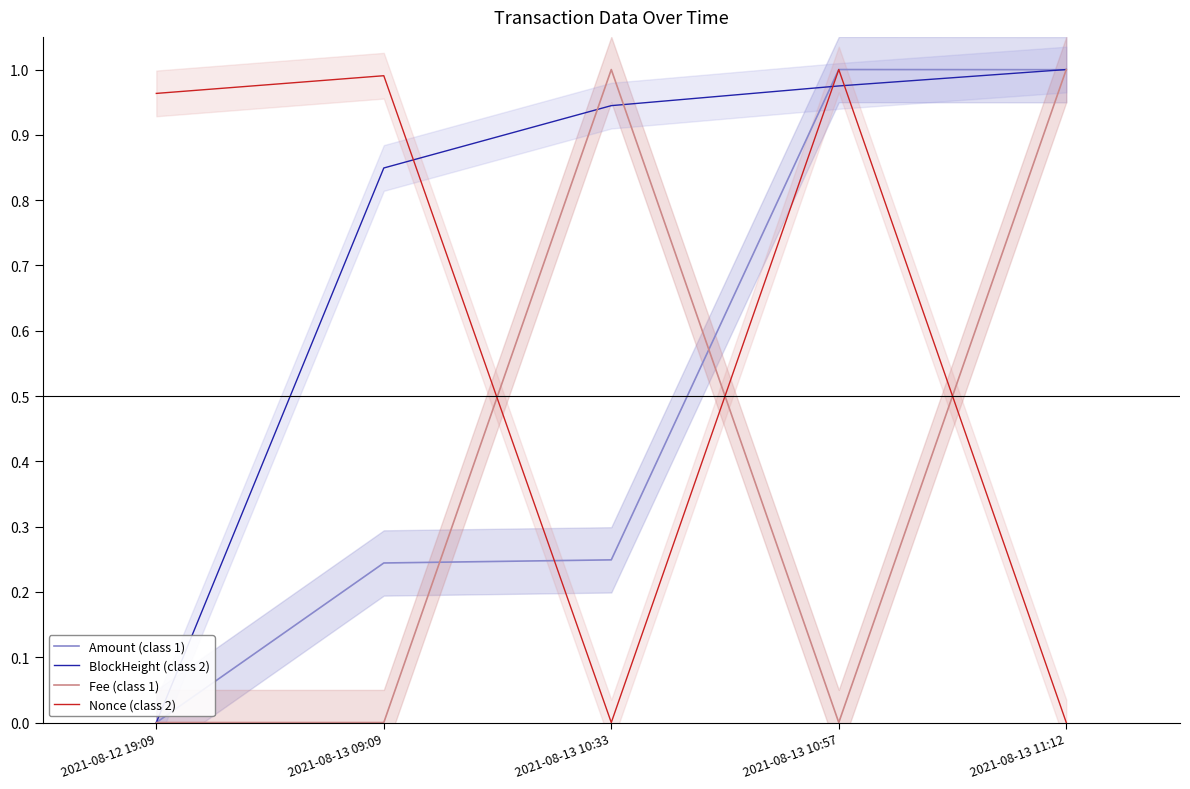

At 2021-08-13 10:57, list the series in order from largest to smallest.

Amount (class 1), Nonce (class 2), BlockHeight (class 2), Fee (class 1)